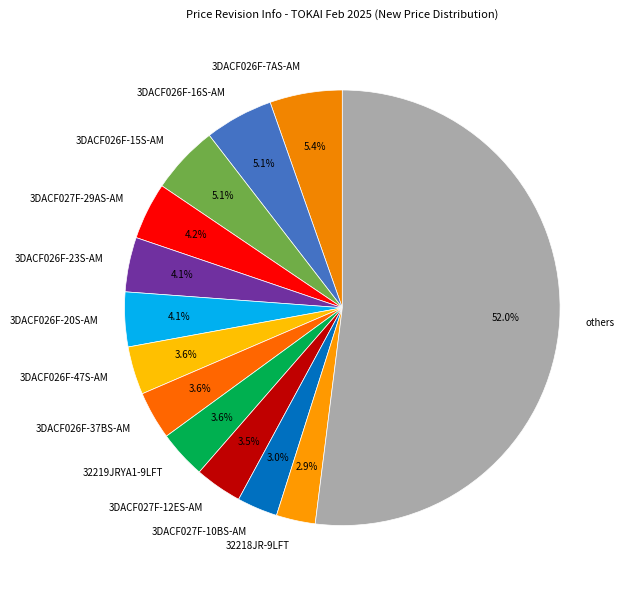

How much of the chart is everything except 3DACF026F-15S-AM?

94.9%